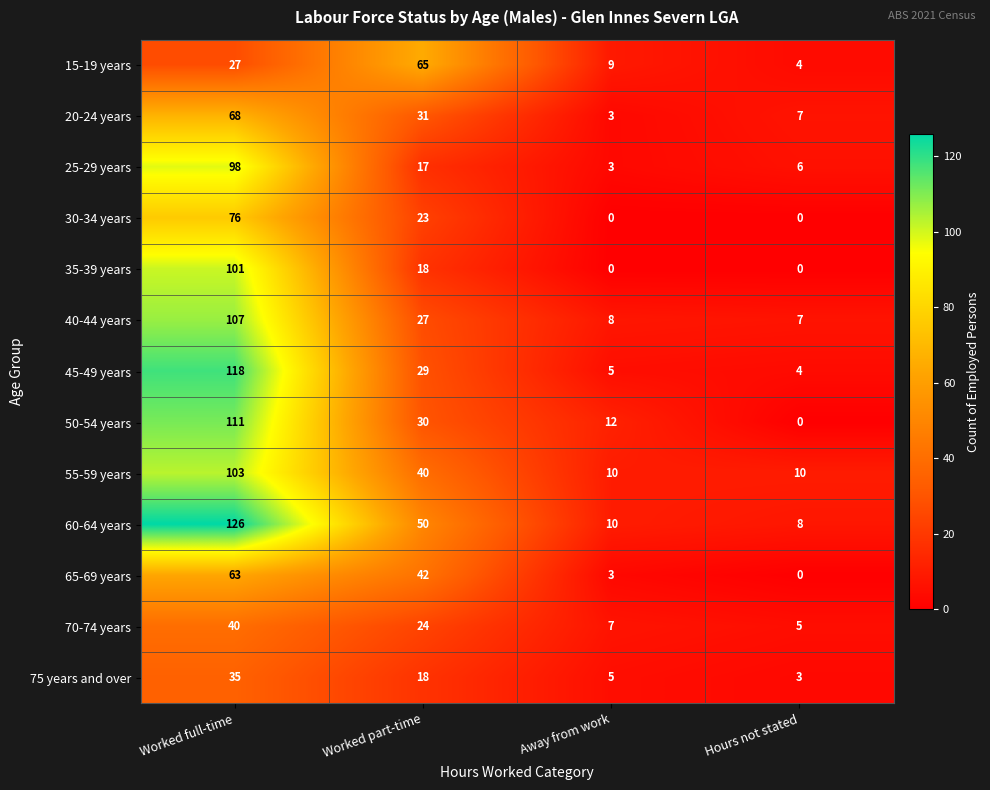

At which label does 40-44 years reach its peak?

Worked full-time